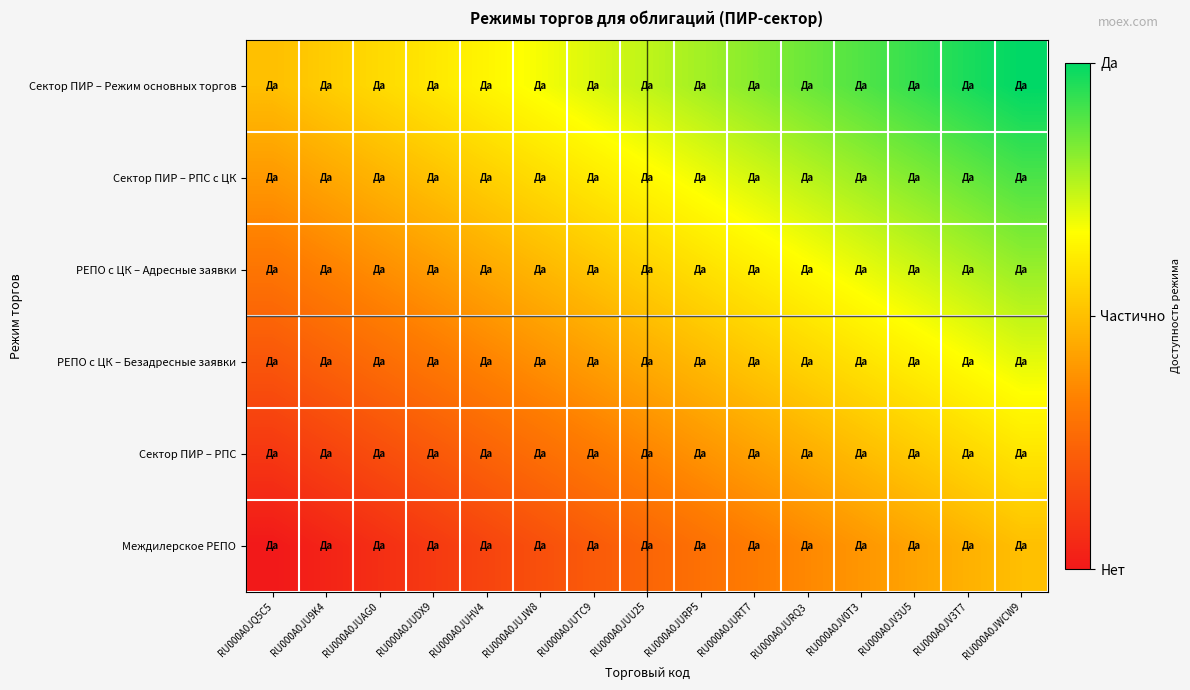

Reading left to right, what are all the values shown in this chart?

Сектор ПИР – Режим основных торгов: RU000A0JQ5C5=0.5	RU000A0JU9K4=0.5	RU000A0JUAG0=0.6	RU000A0JUDX9=0.6	RU000A0JUHV4=0.6	RU000A0JUJW8=0.7	RU000A0JUTC9=0.7	RU000A0JUU25=0.8	RU000A0JURP5=0.8	RU000A0JURT7=0.8	RU000A0JURQ3=0.9	RU000A0JV0T3=0.9	RU000A0JV3U5=0.9	RU000A0JV3T7=1.0	RU000A0JWCW9=1.0
Сектор ПИР – РПС с ЦК: RU000A0JQ5C5=0.4	RU000A0JU9K4=0.4	RU000A0JUAG0=0.5	RU000A0JUDX9=0.5	RU000A0JUHV4=0.5	RU000A0JUJW8=0.6	RU000A0JUTC9=0.6	RU000A0JUU25=0.7	RU000A0JURP5=0.7	RU000A0JURT7=0.7	RU000A0JURQ3=0.8	RU000A0JV0T3=0.8	RU000A0JV3U5=0.8	RU000A0JV3T7=0.9	RU000A0JWCW9=0.9
РЕПО с ЦК – Адресные заявки: RU000A0JQ5C5=0.3	RU000A0JU9K4=0.3	RU000A0JUAG0=0.4	RU000A0JUDX9=0.4	RU000A0JUHV4=0.4	RU000A0JUJW8=0.5	RU000A0JUTC9=0.5	RU000A0JUU25=0.6	RU000A0JURP5=0.6	RU000A0JURT7=0.6	RU000A0JURQ3=0.7	RU000A0JV0T3=0.7	RU000A0JV3U5=0.7	RU000A0JV3T7=0.8	RU000A0JWCW9=0.8
РЕПО с ЦК – Безадресные заявки: RU000A0JQ5C5=0.2	RU000A0JU9K4=0.2	RU000A0JUAG0=0.3	RU000A0JUDX9=0.3	RU000A0JUHV4=0.3	RU000A0JUJW8=0.4	RU000A0JUTC9=0.4	RU000A0JUU25=0.5	RU000A0JURP5=0.5	RU000A0JURT7=0.5	RU000A0JURQ3=0.6	RU000A0JV0T3=0.6	RU000A0JV3U5=0.6	RU000A0JV3T7=0.7	RU000A0JWCW9=0.7
Сектор ПИР – РПС: RU000A0JQ5C5=0.1	RU000A0JU9K4=0.1	RU000A0JUAG0=0.2	RU000A0JUDX9=0.2	RU000A0JUHV4=0.2	RU000A0JUJW8=0.3	RU000A0JUTC9=0.3	RU000A0JUU25=0.3	RU000A0JURP5=0.4	RU000A0JURT7=0.4	RU000A0JURQ3=0.5	RU000A0JV0T3=0.5	RU000A0JV3U5=0.5	RU000A0JV3T7=0.6	RU000A0JWCW9=0.6
Междилерское РЕПО: RU000A0JQ5C5=0.0	RU000A0JU9K4=0.0	RU000A0JUAG0=0.1	RU000A0JUDX9=0.1	RU000A0JUHV4=0.1	RU000A0JUJW8=0.2	RU000A0JUTC9=0.2	RU000A0JUU25=0.2	RU000A0JURP5=0.3	RU000A0JURT7=0.3	RU000A0JURQ3=0.4	RU000A0JV0T3=0.4	RU000A0JV3U5=0.4	RU000A0JV3T7=0.5	RU000A0JWCW9=0.5